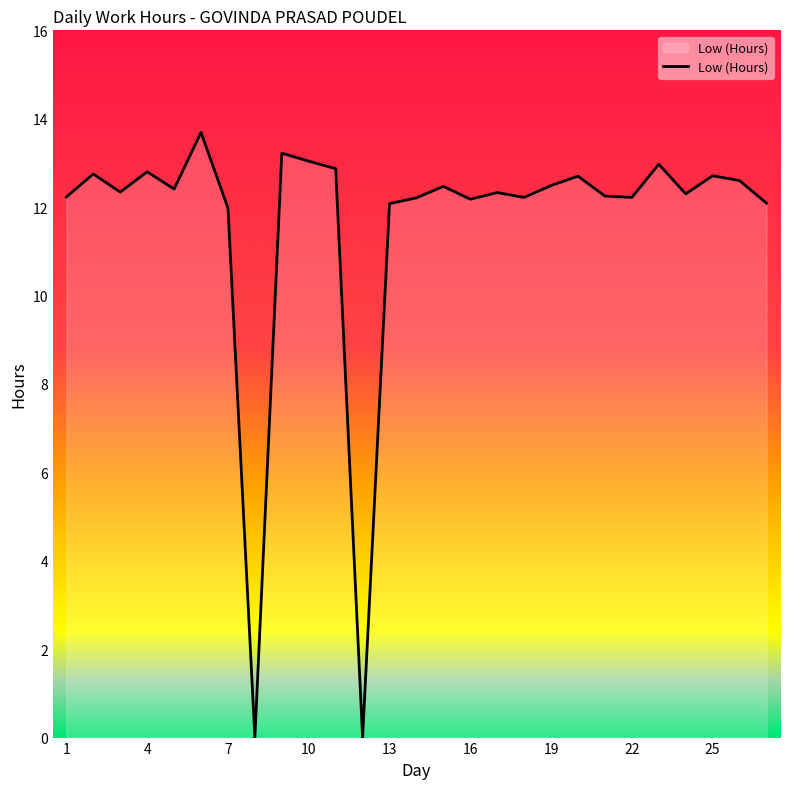

What is the greatest value displayed?

13.7